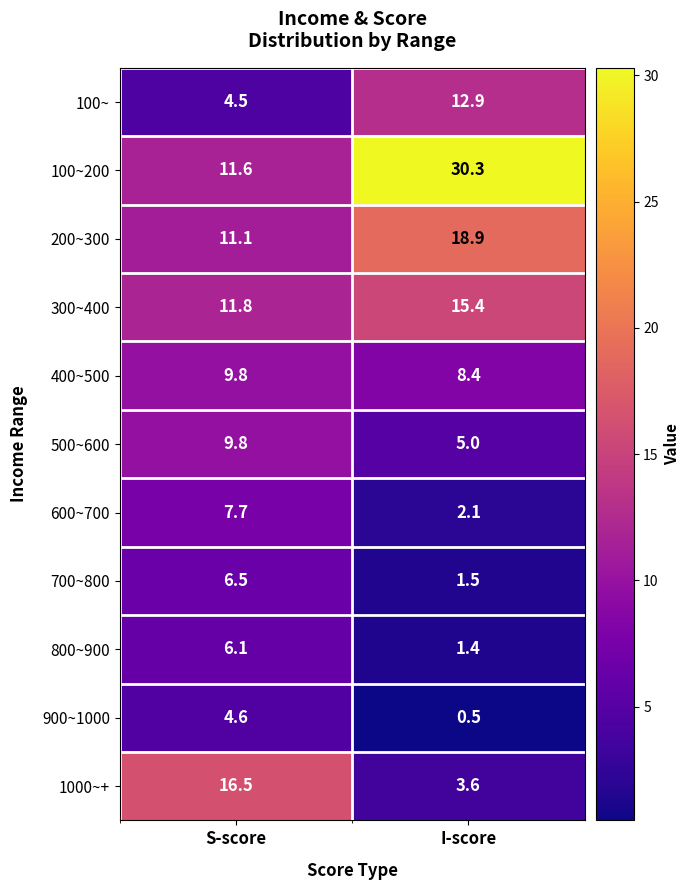

How many categories are shown in the chart?

2